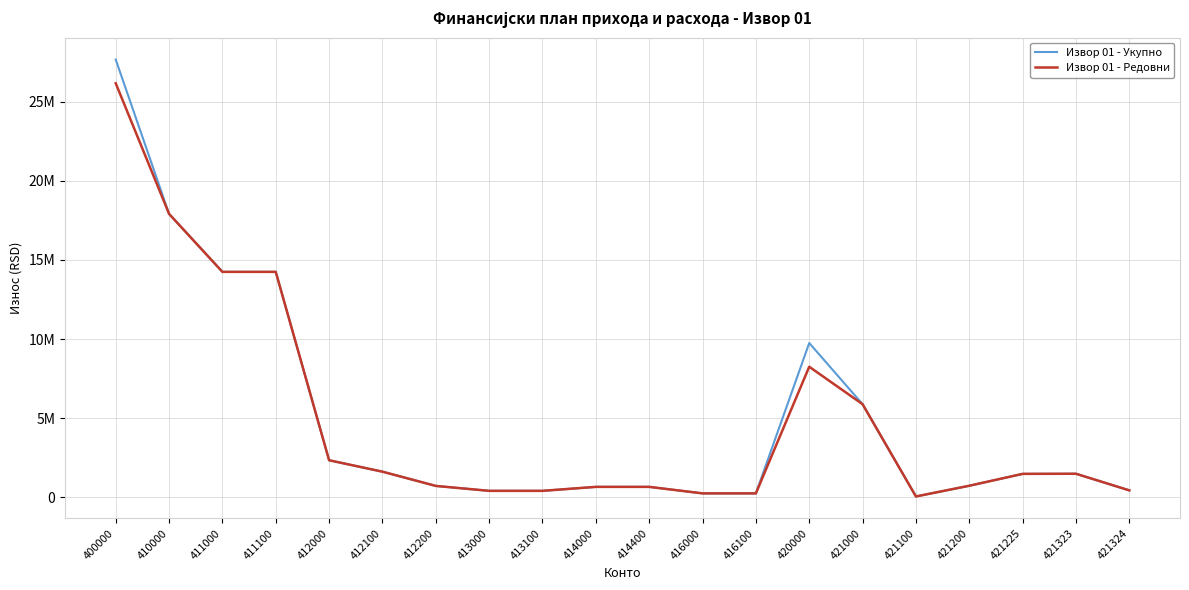

What are all the series names shown in the legend?

Извор 01 - Укупно, Извор 01 - Редовни